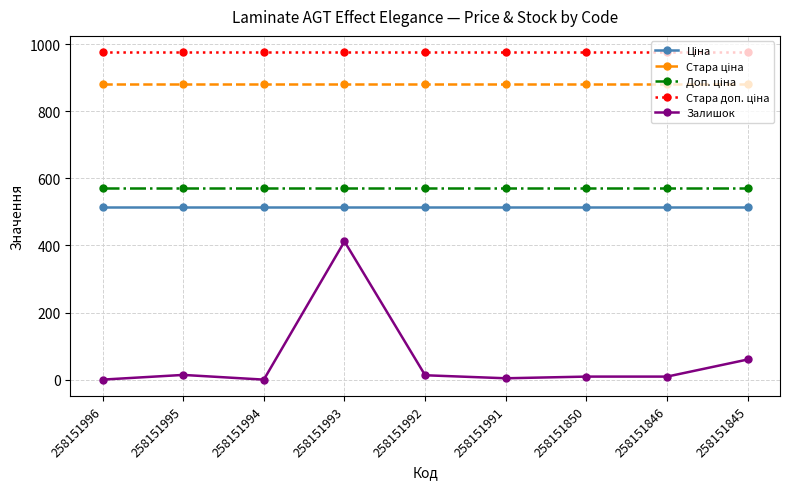

How many series are shown in this chart?

5